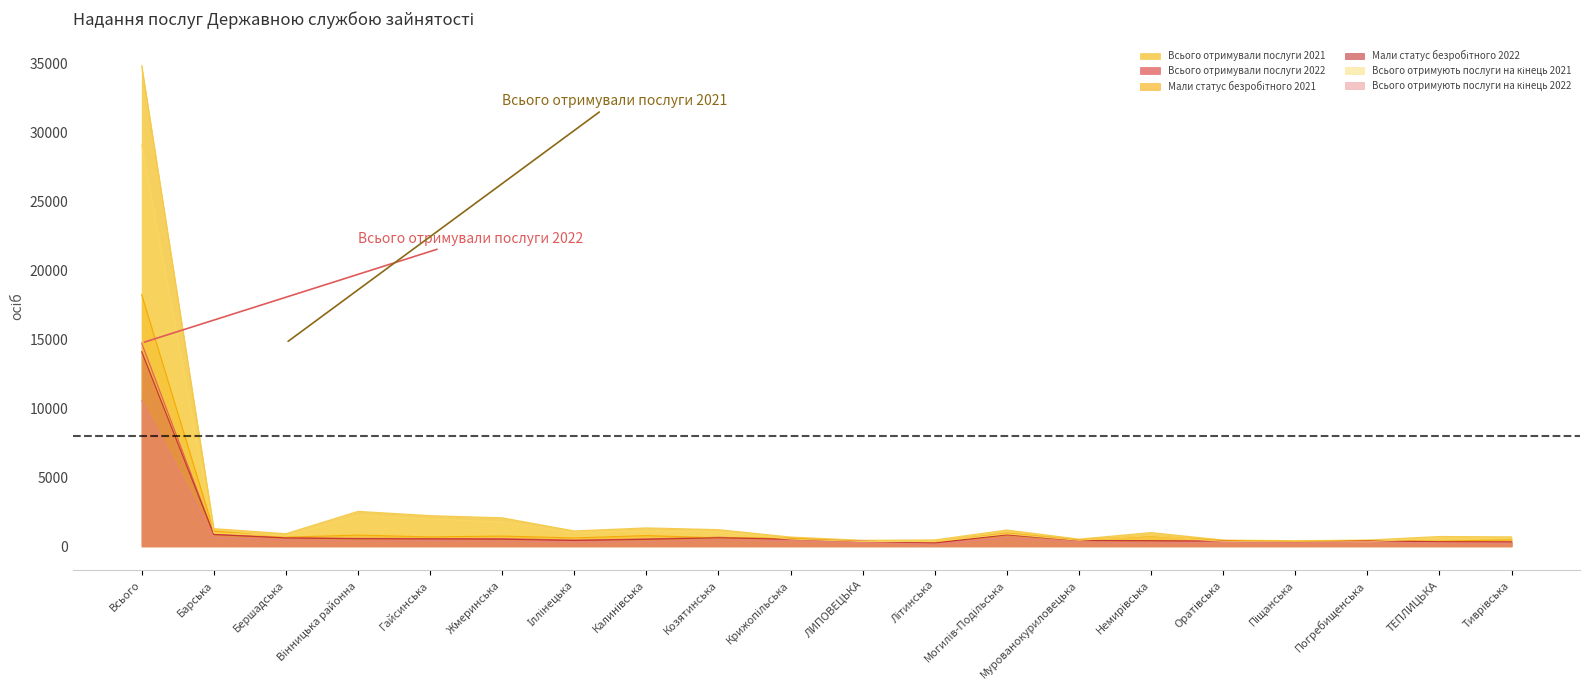

Which label corresponds to the largest value in the chart?

Всього